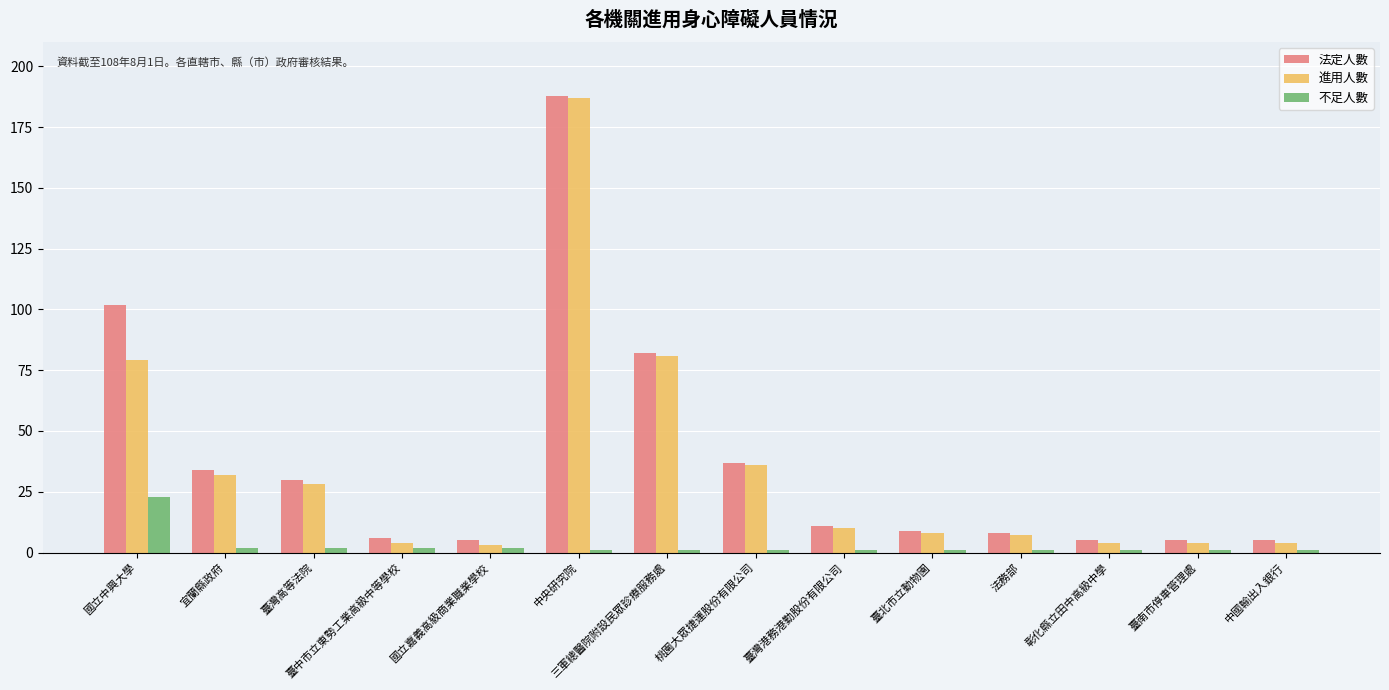

What is the label of the 2nd bar from the left?

宜蘭縣政府